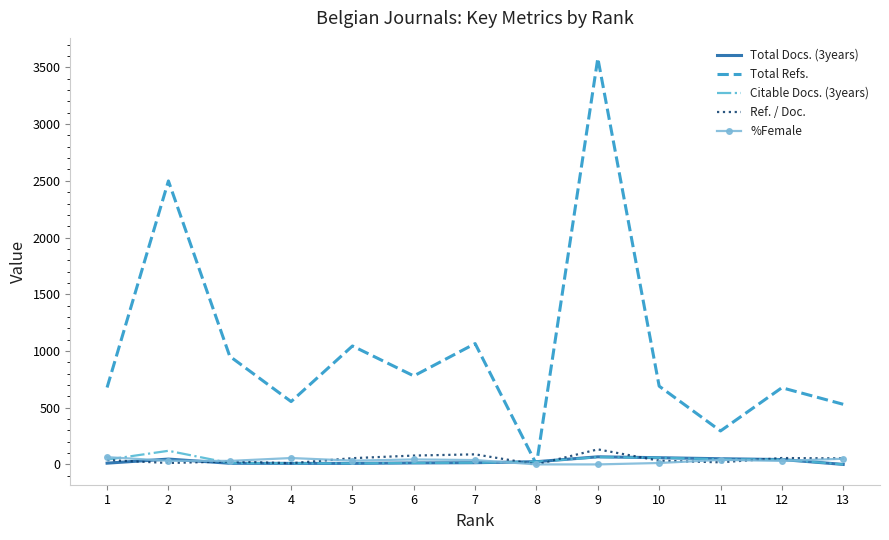

The value of Total Refs. at 6 is 415.9. True or false?

False